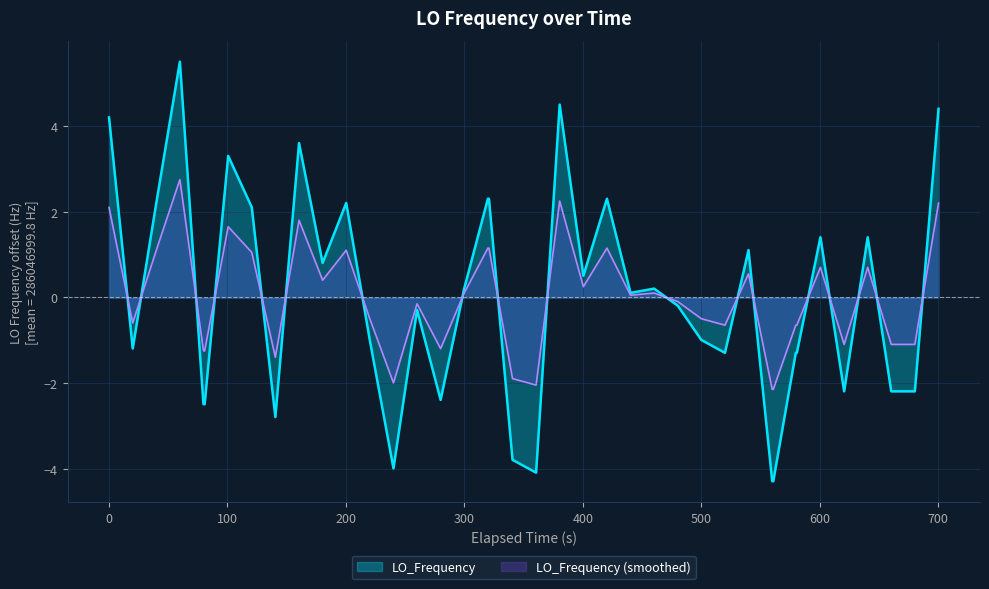

What is the difference between the maximum and minimum values?

9.8